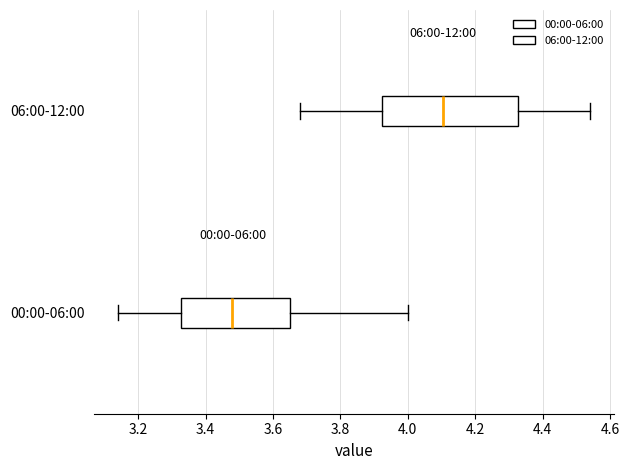

Reading bottom to top, transcribe this box plot: for each box, give where its median line is, the range the box spans, and where its two whiskers end, as read against the x-axis. The values are not printed on the chart, so give them approximately, as read against the axis.

00:00-06:00: median 3.48, box 3.32 to 3.66, whiskers 3.14 to 4.00
06:00-12:00: median 4.10, box 3.92 to 4.32, whiskers 3.68 to 4.54